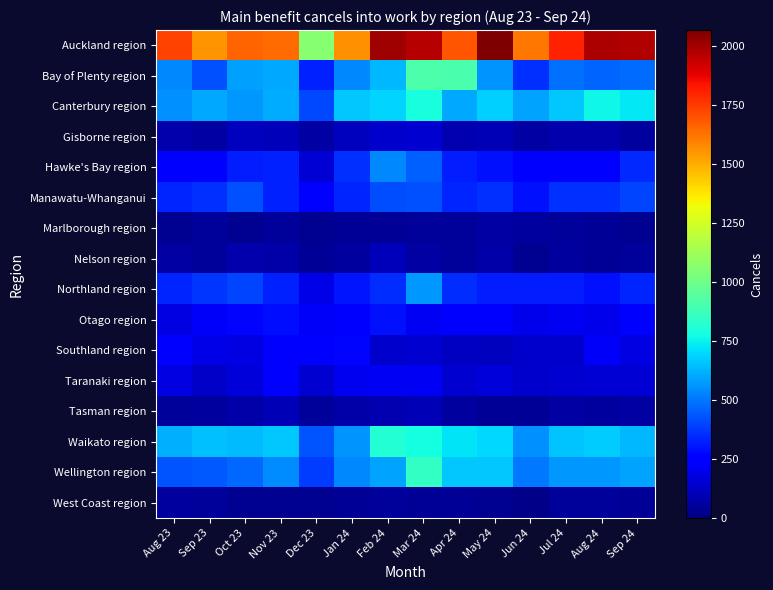

Reading right to left, transcribe all the data shown in this chart.

Auckland region: Sep 24=1974	Aug 24=1983	Jul 24=1806	Jun 24=1617	May 24=2067	Apr 24=1689	Mar 24=1965	Feb 24=2004	Jan 24=1560	Dec 23=1059	Nov 23=1647	Oct 23=1656	Sep 23=1554	Aug 23=1728
Bay of Plenty region: Sep 24=477	Aug 24=468	Jul 24=486	Jun 24=363	May 24=558	Apr 24=909	Mar 24=915	Feb 24=636	Jan 24=537	Dec 23=330	Nov 23=600	Oct 23=585	Sep 23=423	Aug 23=540
Canterbury region: Sep 24=732	Aug 24=765	Jul 24=669	Jun 24=594	May 24=684	Apr 24=603	Mar 24=786	Feb 24=693	Jan 24=663	Dec 23=408	Nov 23=612	Oct 23=570	Sep 23=600	Aug 23=555
Gisborne region: Sep 24=60	Aug 24=84	Jul 24=84	Jun 24=72	May 24=99	Apr 24=96	Mar 24=153	Feb 24=141	Jan 24=117	Dec 23=69	Nov 23=108	Oct 23=117	Sep 23=72	Aug 23=87
Hawke's Bay region: Sep 24=345	Aug 24=228	Jul 24=249	Jun 24=249	May 24=291	Apr 24=321	Mar 24=456	Feb 24=537	Jan 24=357	Dec 23=156	Nov 23=327	Oct 23=315	Sep 23=252	Aug 23=252
Manawatu-Whanganui: Sep 24=396	Aug 24=357	Jul 24=357	Jun 24=291	May 24=357	Apr 24=339	Mar 24=420	Feb 24=414	Jan 24=333	Dec 23=261	Nov 23=330	Oct 23=423	Sep 23=360	Aug 23=333
Marlborough region: Sep 24=39	Aug 24=42	Jul 24=51	Jun 24=60	May 24=66	Apr 24=51	Mar 24=54	Feb 24=42	Jan 24=48	Dec 23=33	Nov 23=51	Oct 23=36	Sep 23=51	Aug 23=33
Nelson region: Sep 24=54	Aug 24=45	Jul 24=63	Jun 24=36	May 24=75	Apr 24=54	Mar 24=72	Feb 24=108	Jan 24=57	Dec 23=45	Nov 23=75	Oct 23=81	Sep 23=54	Aug 23=69
Northland region: Sep 24=333	Aug 24=294	Jul 24=318	Jun 24=318	May 24=315	Apr 24=348	Mar 24=567	Feb 24=348	Jan 24=303	Dec 23=186	Nov 23=327	Oct 23=396	Sep 23=369	Aug 23=339
Otago region: Sep 24=228	Aug 24=201	Jul 24=213	Jun 24=201	May 24=231	Apr 24=234	Mar 24=216	Feb 24=294	Jan 24=258	Dec 23=222	Nov 23=288	Oct 23=273	Sep 23=219	Aug 23=180
Southland region: Sep 24=183	Aug 24=219	Jul 24=144	Jun 24=138	May 24=117	Apr 24=129	Mar 24=150	Feb 24=144	Jan 24=273	Dec 23=231	Nov 23=231	Oct 23=180	Sep 23=186	Aug 23=231
Taranaki region: Sep 24=156	Aug 24=159	Jul 24=153	Jun 24=144	May 24=162	Apr 24=153	Mar 24=210	Feb 24=210	Jan 24=204	Dec 23=147	Nov 23=234	Oct 23=165	Sep 23=132	Aug 23=183
Tasman region: Sep 24=69	Aug 24=57	Jul 24=69	Jun 24=42	May 24=48	Apr 24=60	Mar 24=102	Feb 24=96	Jan 24=75	Dec 23=51	Nov 23=99	Oct 23=75	Sep 23=63	Aug 23=54
Waikato region: Sep 24=636	Aug 24=675	Jul 24=657	Jun 24=552	May 24=699	Apr 24=723	Mar 24=777	Feb 24=810	Jan 24=558	Dec 23=432	Nov 23=669	Oct 23=642	Sep 23=651	Aug 23=621
Wellington region: Sep 24=591	Aug 24=570	Jul 24=573	Jun 24=507	May 24=663	Apr 24=666	Mar 24=855	Feb 24=594	Jan 24=534	Dec 23=381	Nov 23=546	Oct 23=471	Sep 23=438	Aug 23=429
West Coast region: Sep 24=42	Aug 24=54	Jul 24=54	Jun 24=24	May 24=36	Apr 24=42	Mar 24=48	Feb 24=51	Jan 24=42	Dec 23=33	Nov 23=36	Oct 23=39	Sep 23=54	Aug 23=57